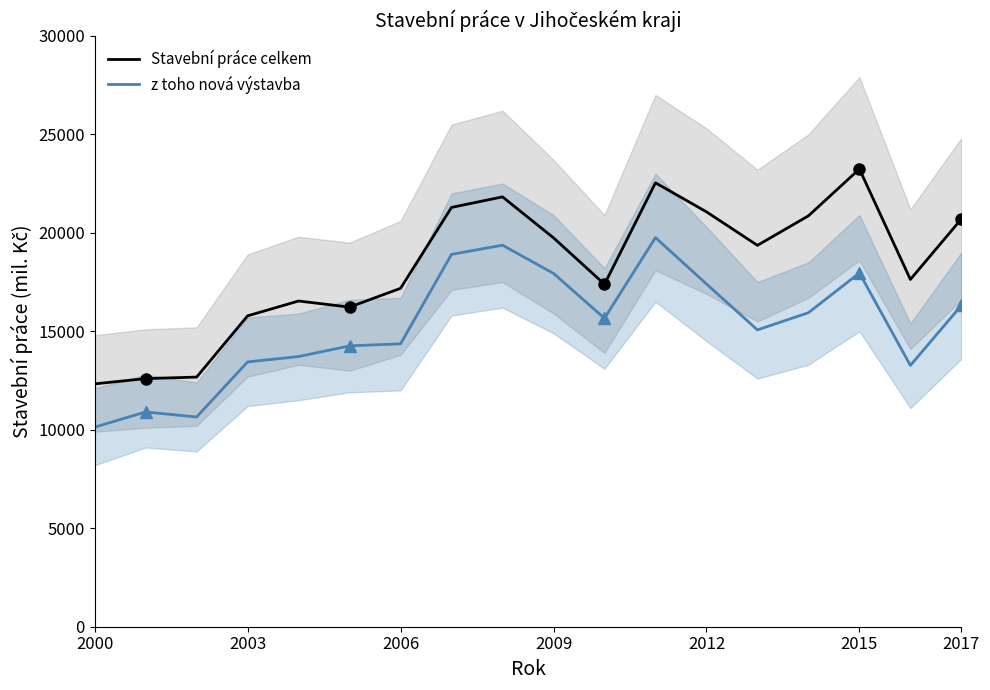

How many data points in Stavební práce celkem are less than 19362?

9